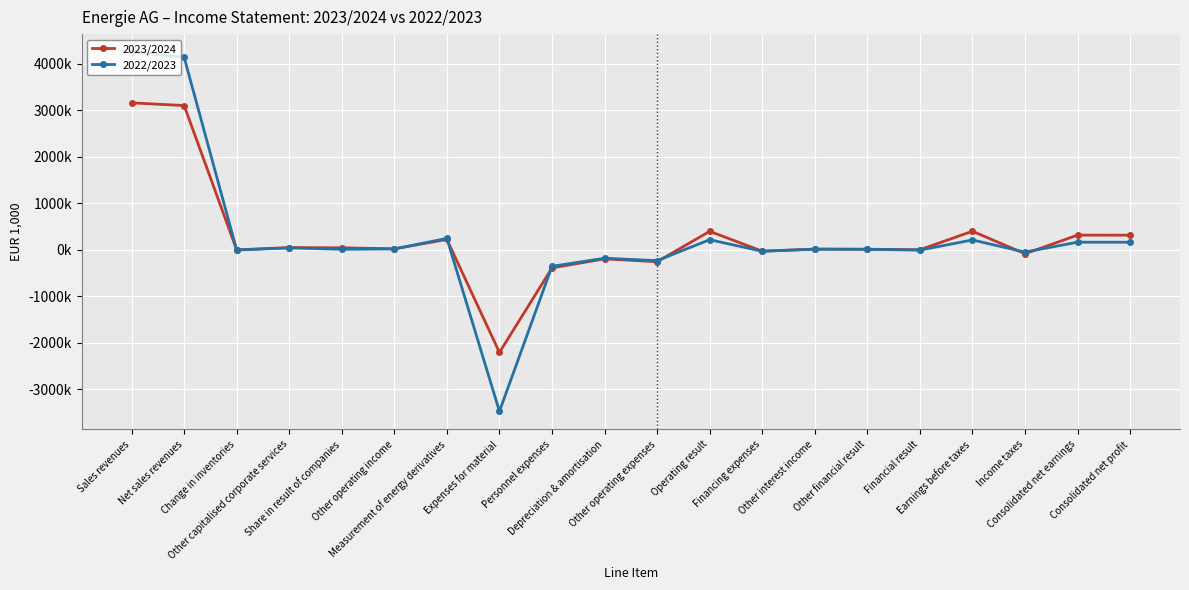

The value of 2023/2024 at Other operating expenses is -255820.3. True or false?

True